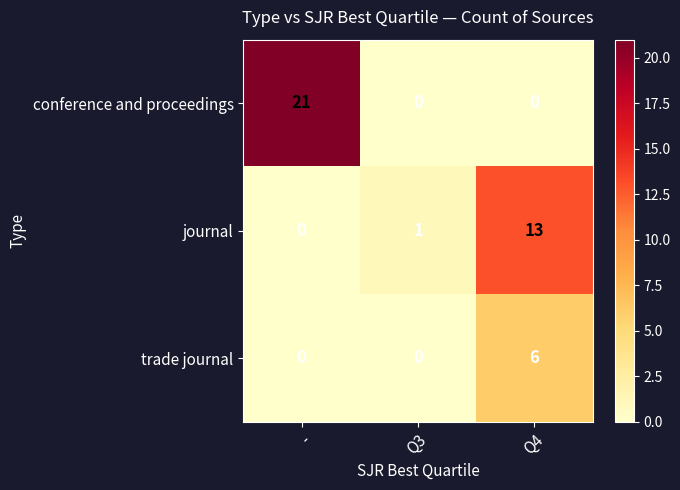

How many values in the conference and proceedings series exceed 0?

1